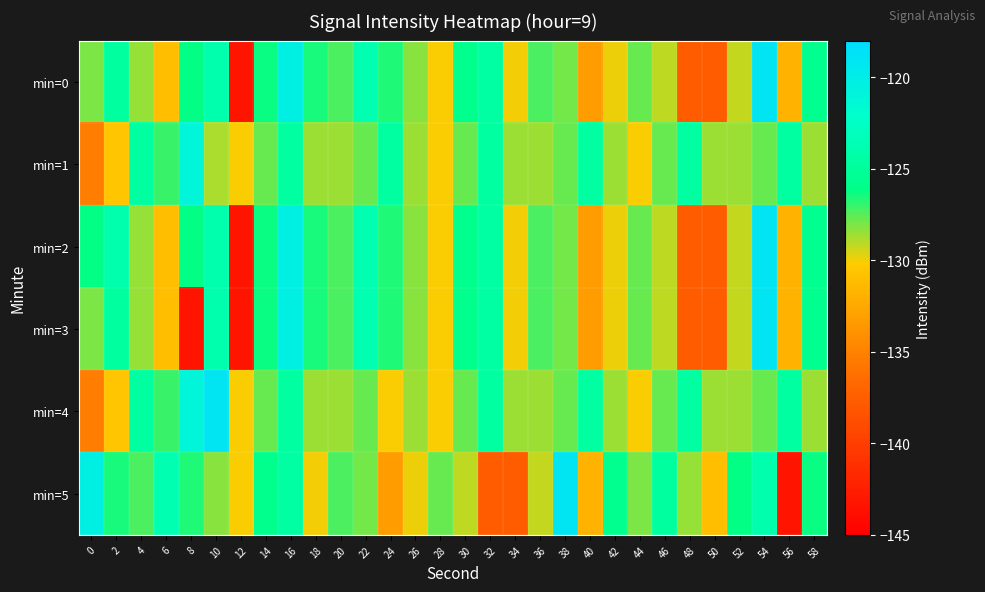

At which category is the sum across all series the highest?

16